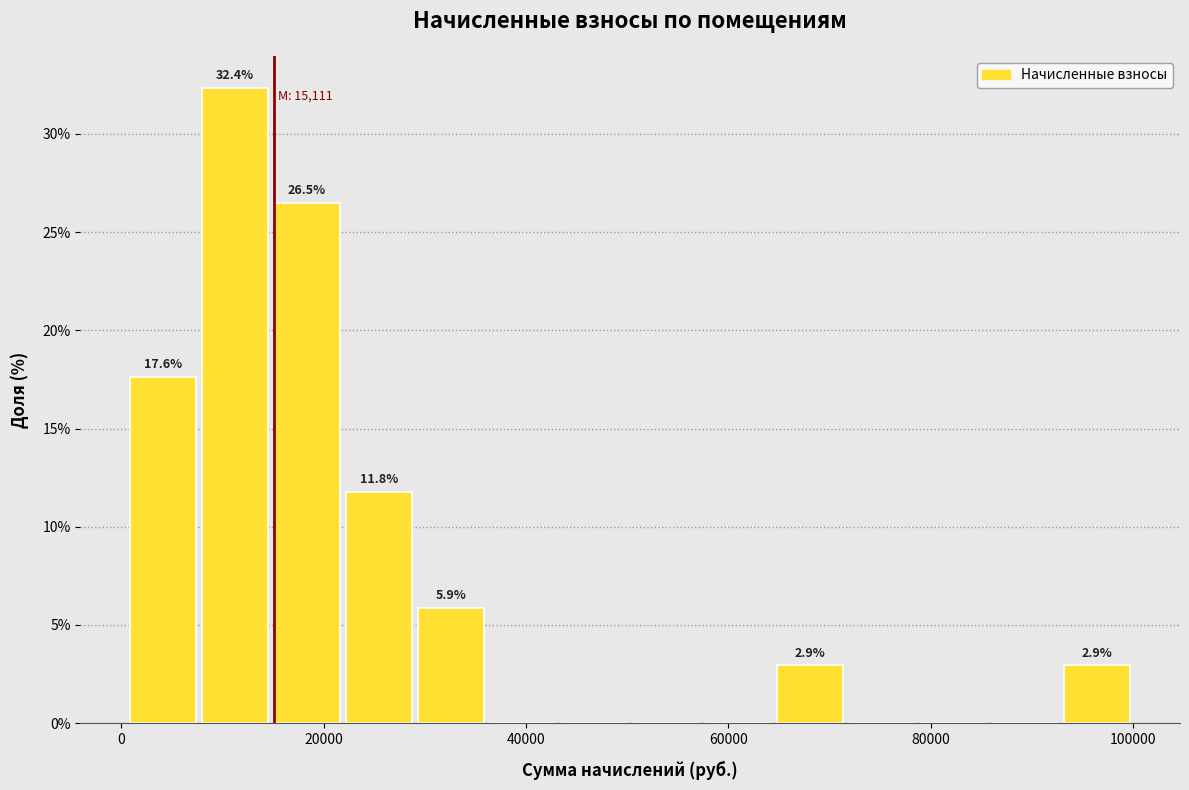

Around what value on the x-axis is the tallest bar? Give the approximate position of its centre, as read against the axis.

12000